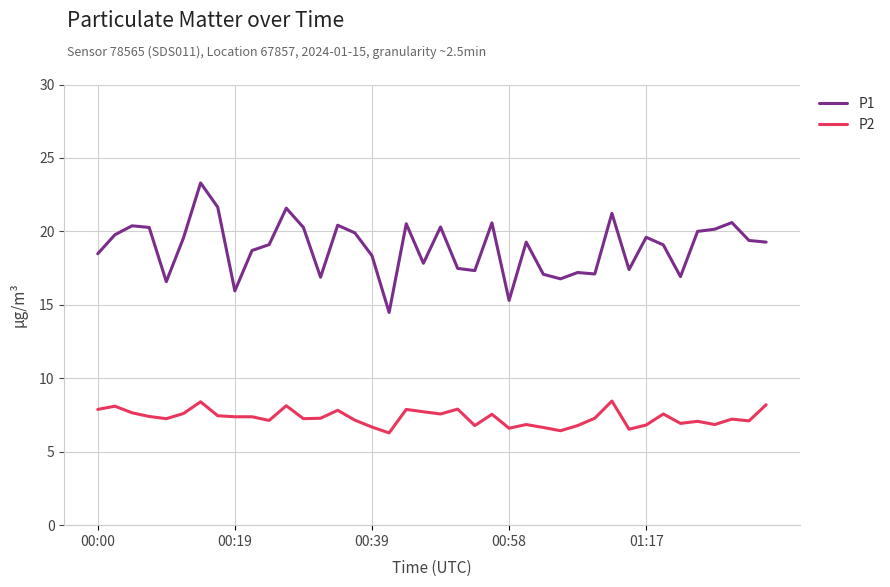

True or false: P2 and P1 cross at least once.

False